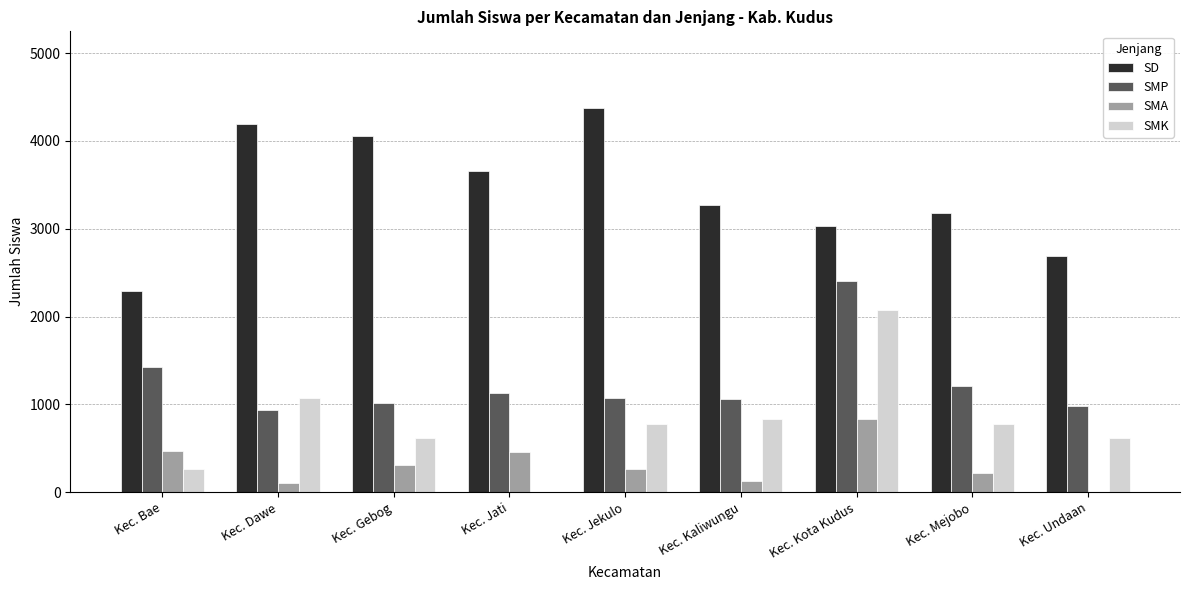

What is the average value of the SMA series?

311